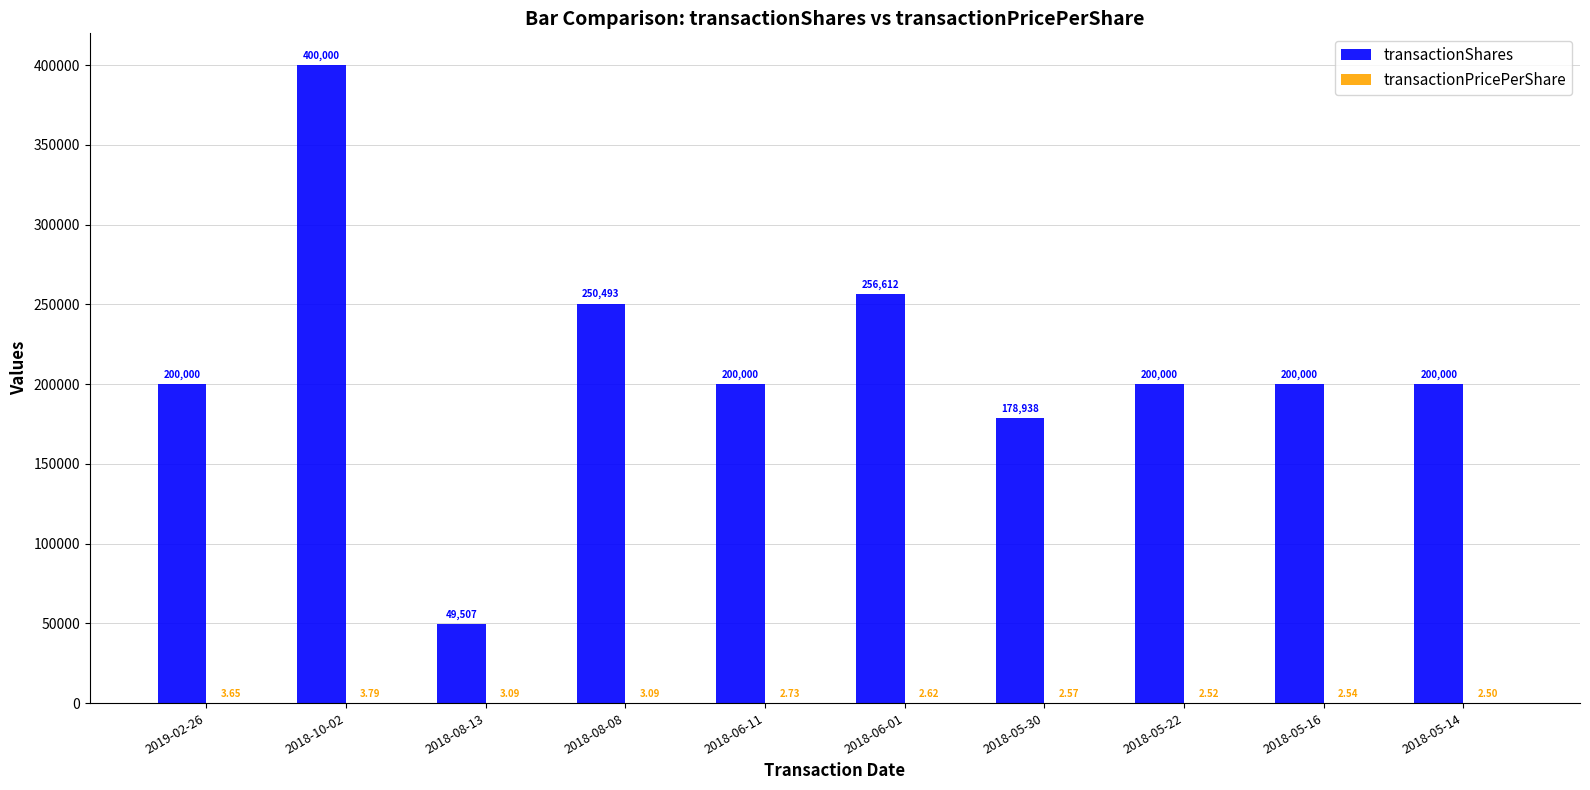

What is the sum of all transactionShares values?

2135550.0